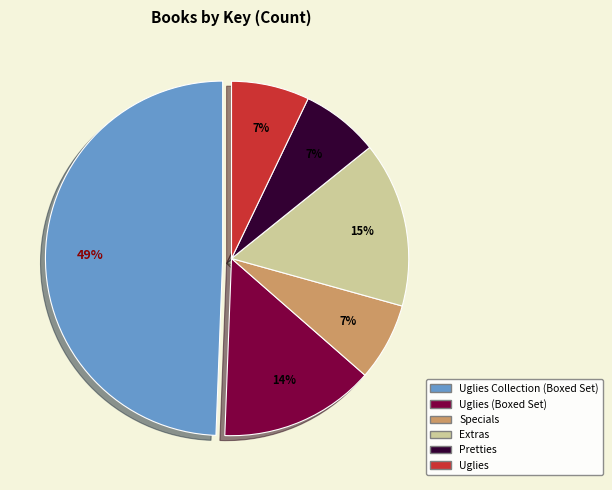

Do Pretties and Uglies (Boxed Set) together represent more than half of the pie?

No